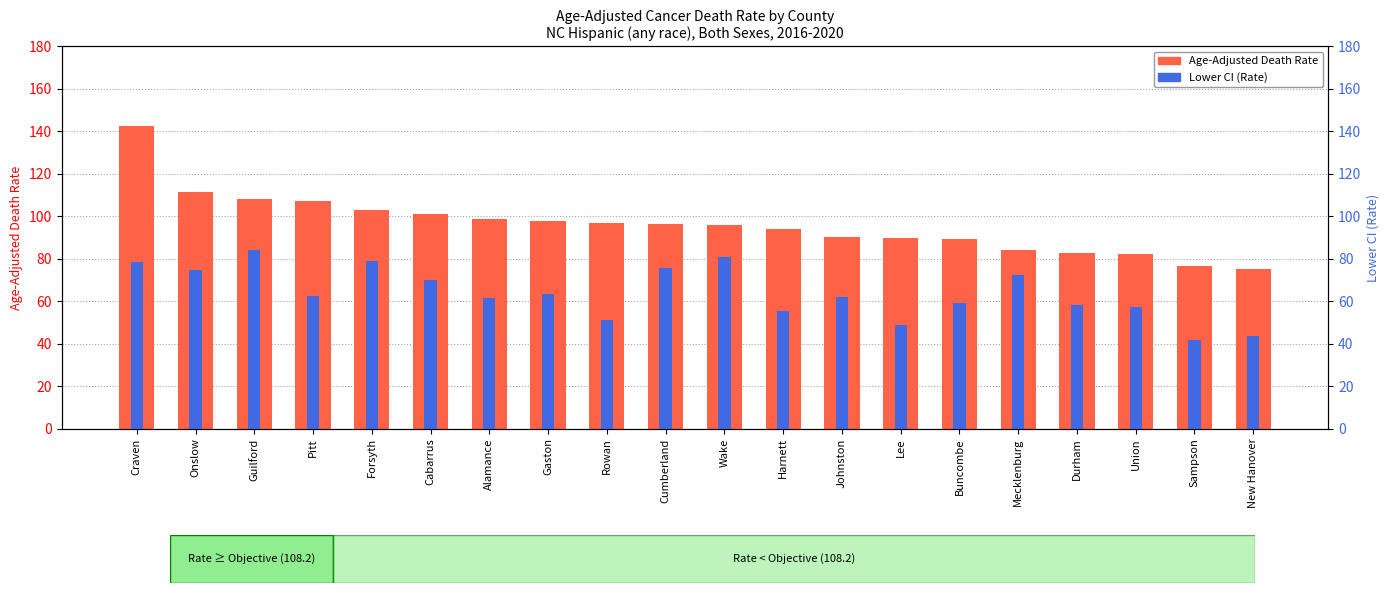

Between Harnett and Wake, which is larger?

Wake